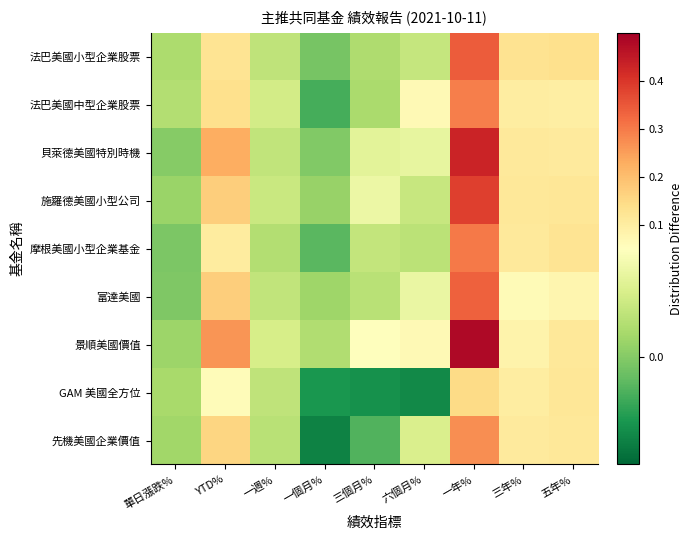

Which has a higher value, 三年% or 一個月%?

三年%